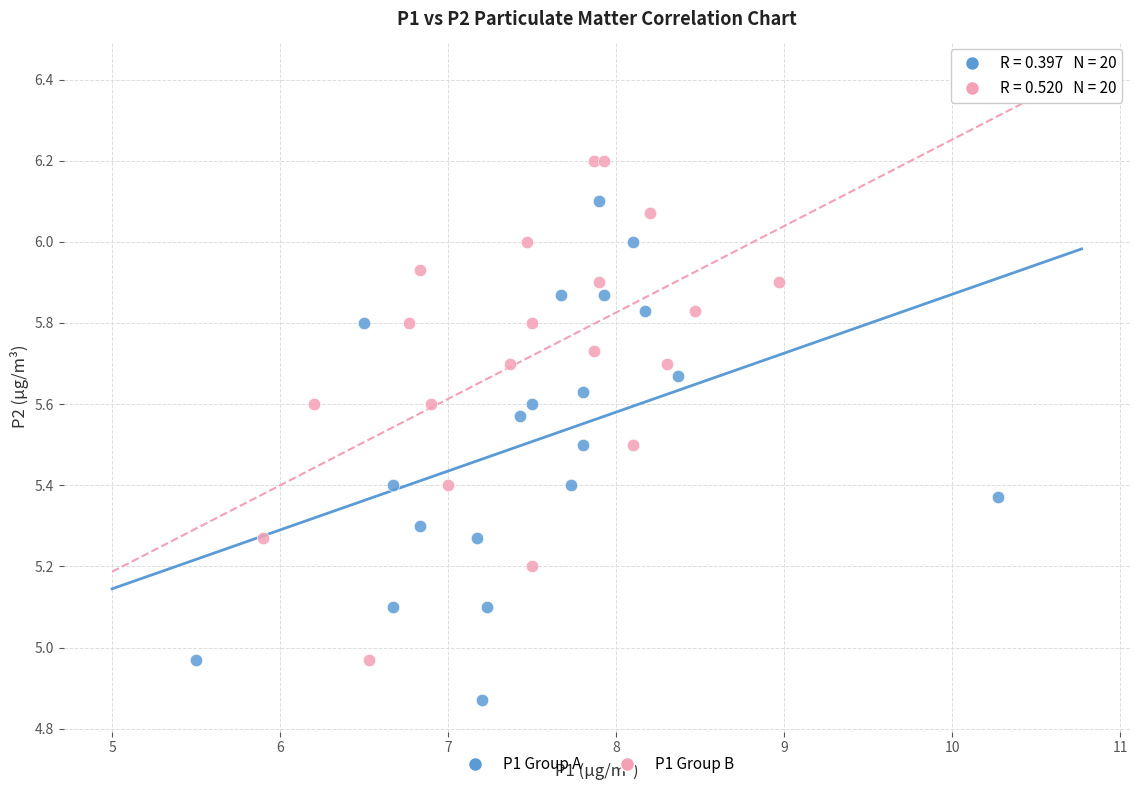

Which series contains the lowest Y value?

P1 Group A